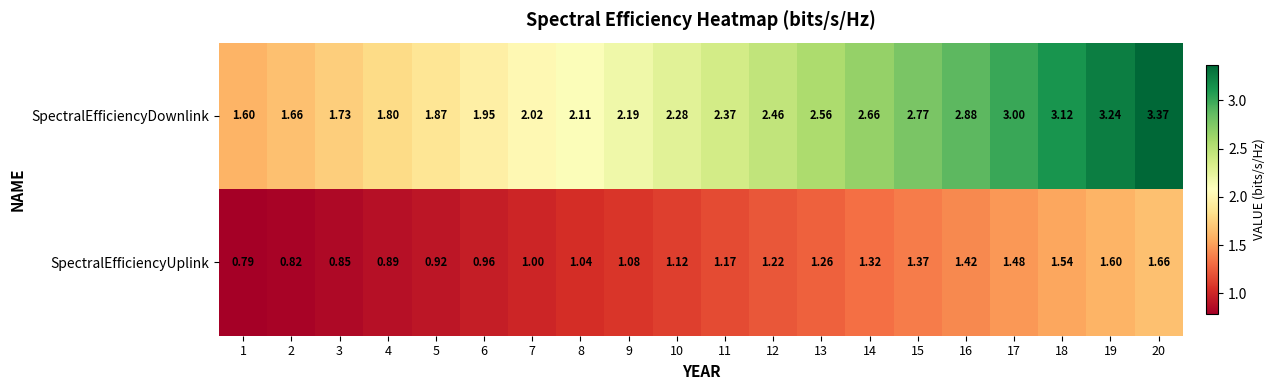

Which series has the largest range (max minus min)?

SpectralEfficiencyDownlink